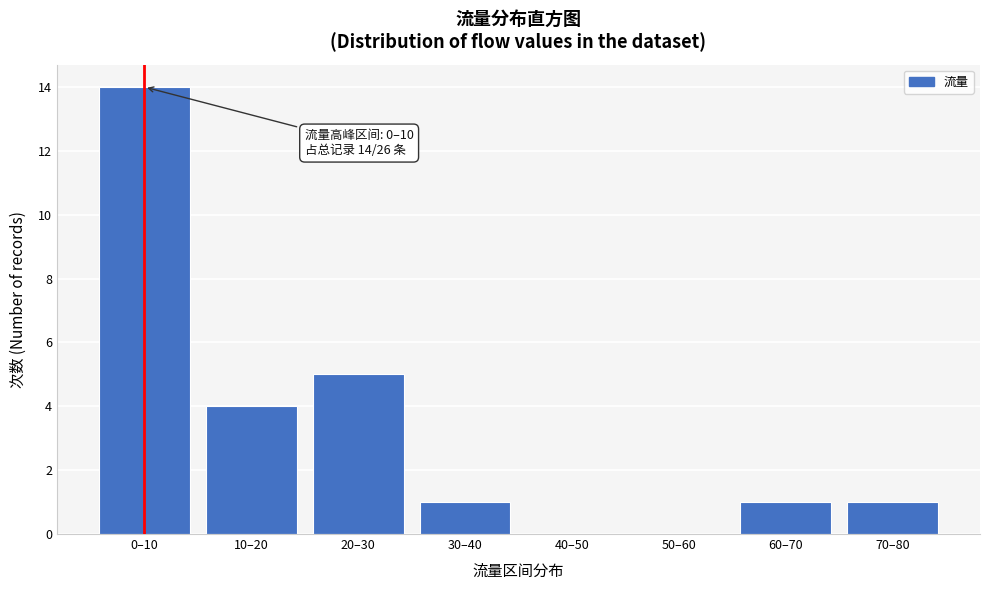

Reading right to left, extract all data points from this chart.

70–80=1	60–70=1	50–60=0	40–50=0	30–40=1	20–30=5	10–20=4	0–10=14